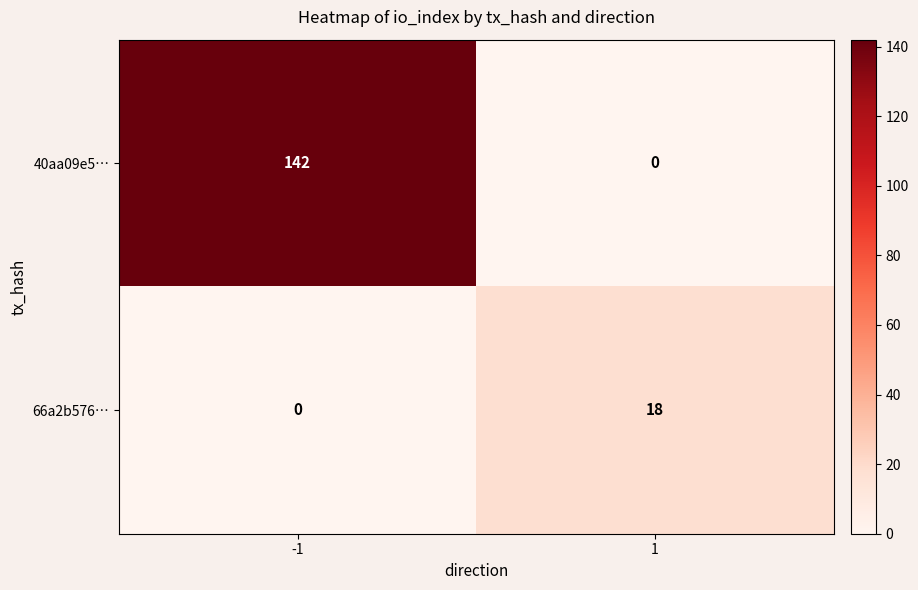

What is the sum of all 40aa09e5… values?

142